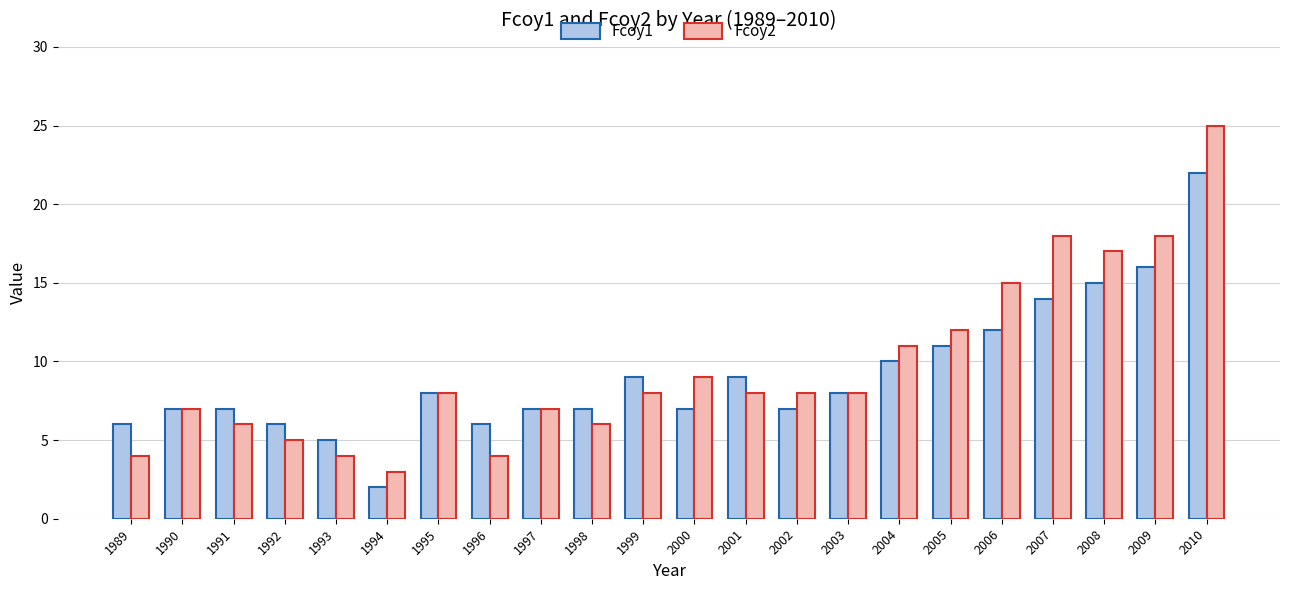

At which label is Fcoy1 closest to 12?

2006